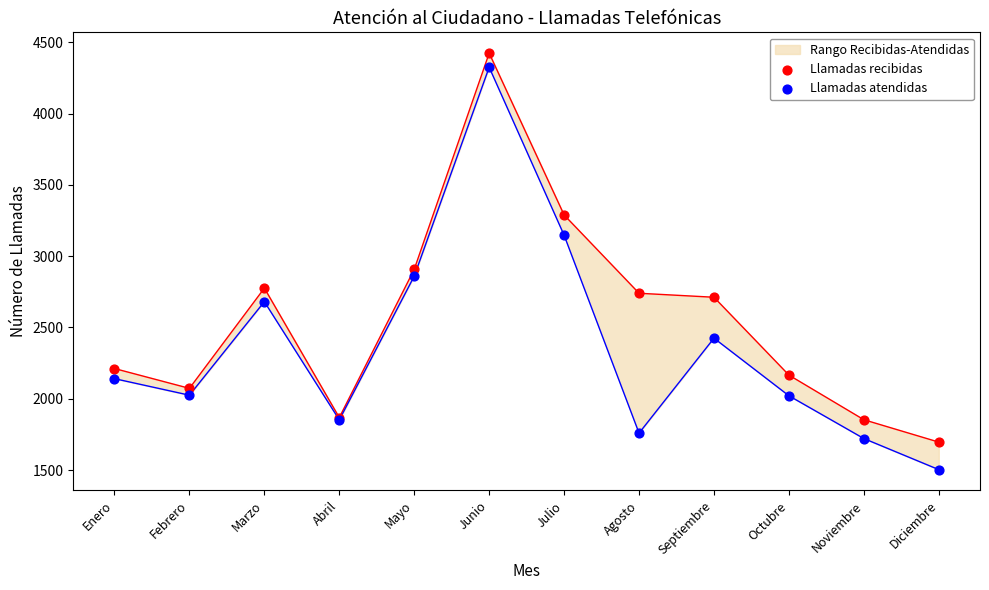

Which series contains the highest Y value?

Llamadas recibidas